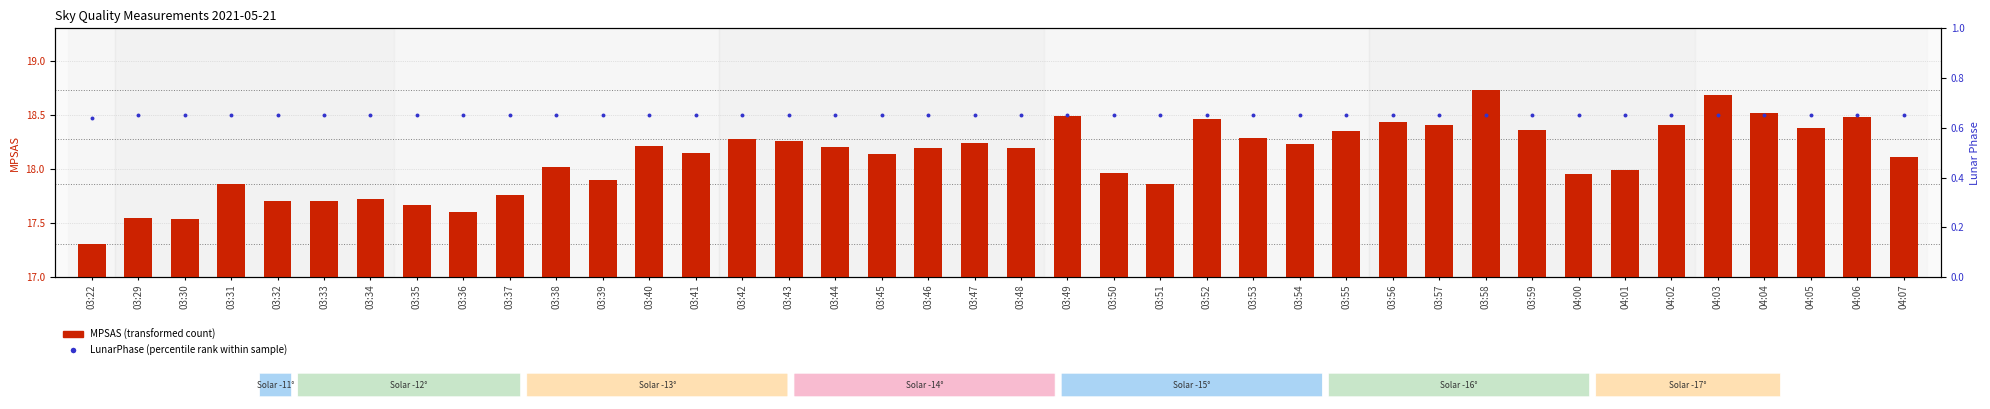

Which series contains the lowest Y value?

LunarPhase (percentile rank)